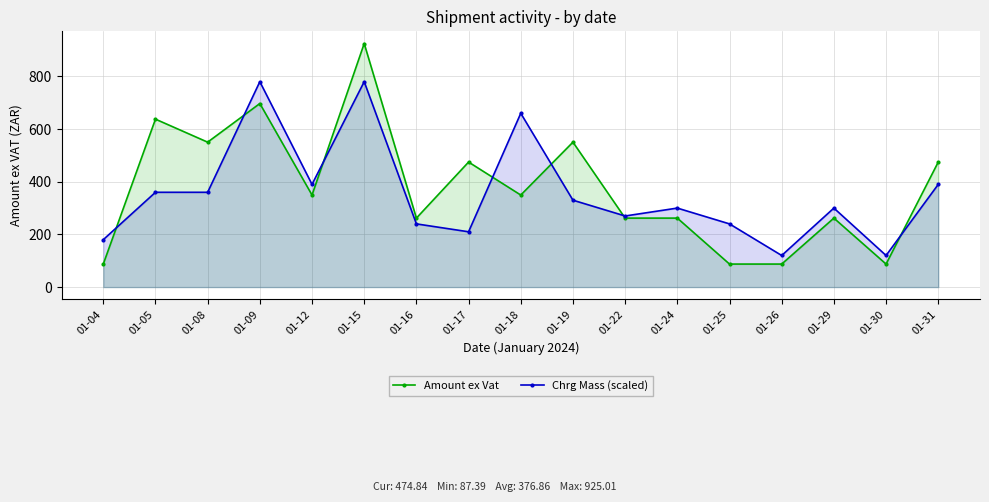

Which series has the widest spread of values?

Amount ex Vat